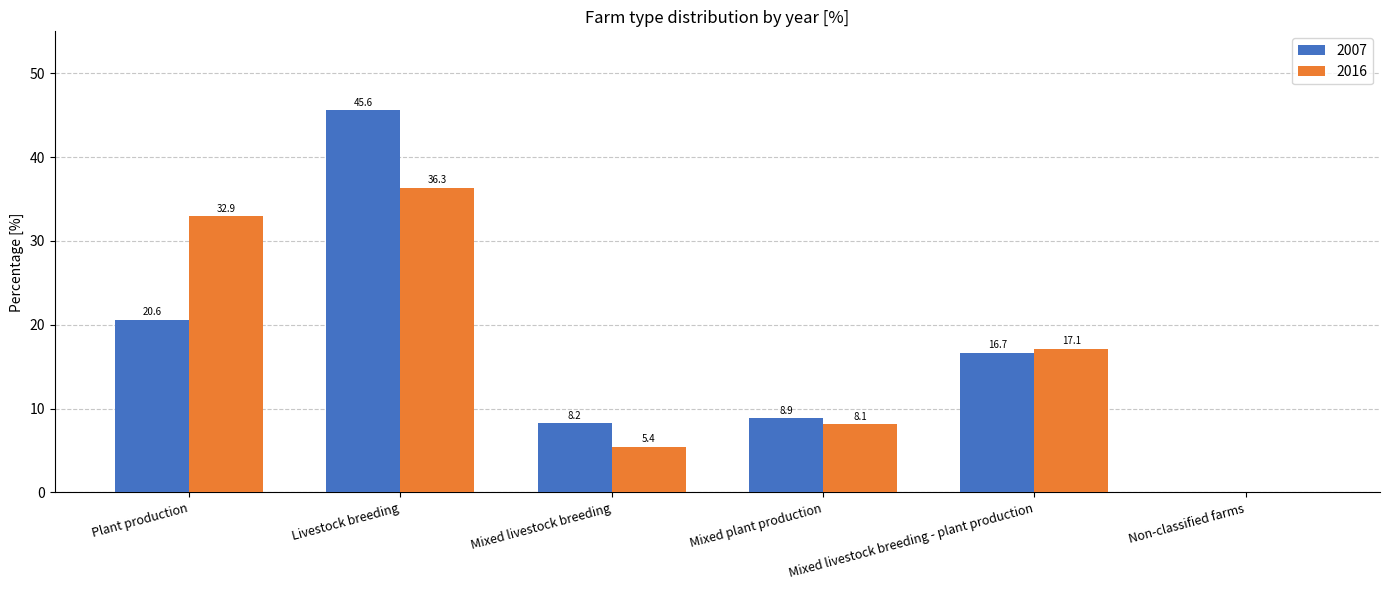

What is the total value across all series at Mixed livestock breeding - plant production?

33.8